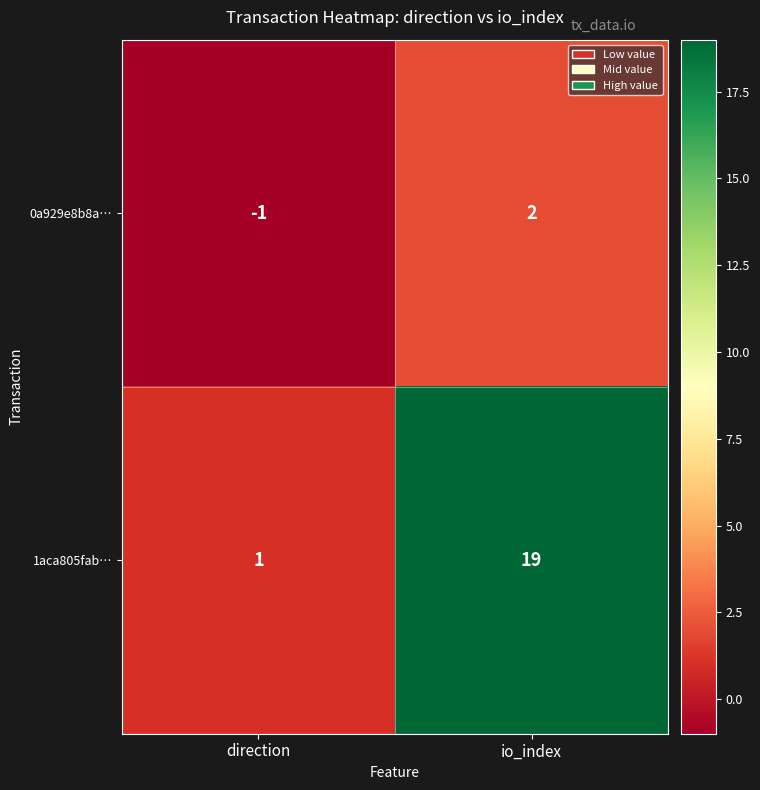

What is the sum of all 1aca805fab… values?

20